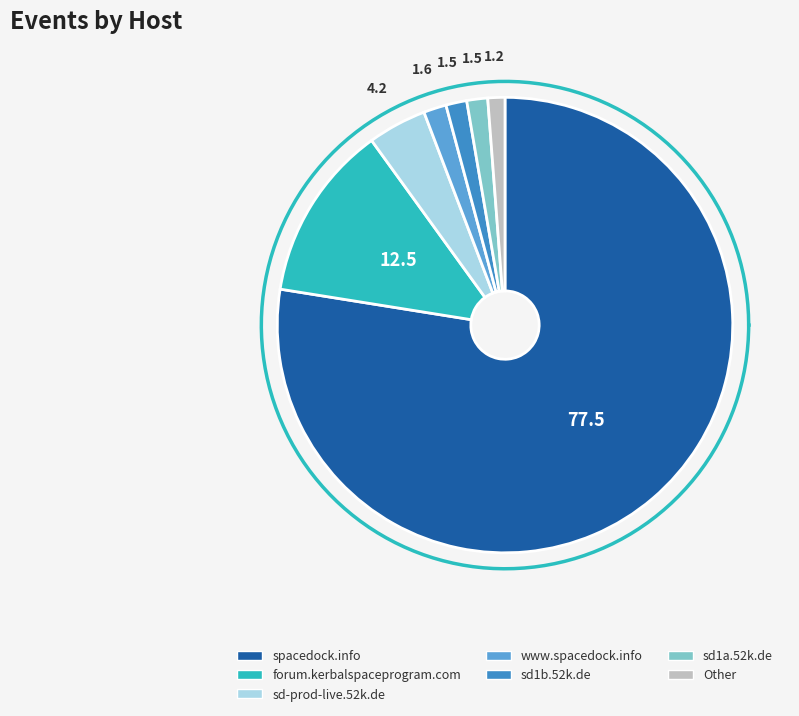

Is it true that www.spacedock.info is 12% of the pie?

False